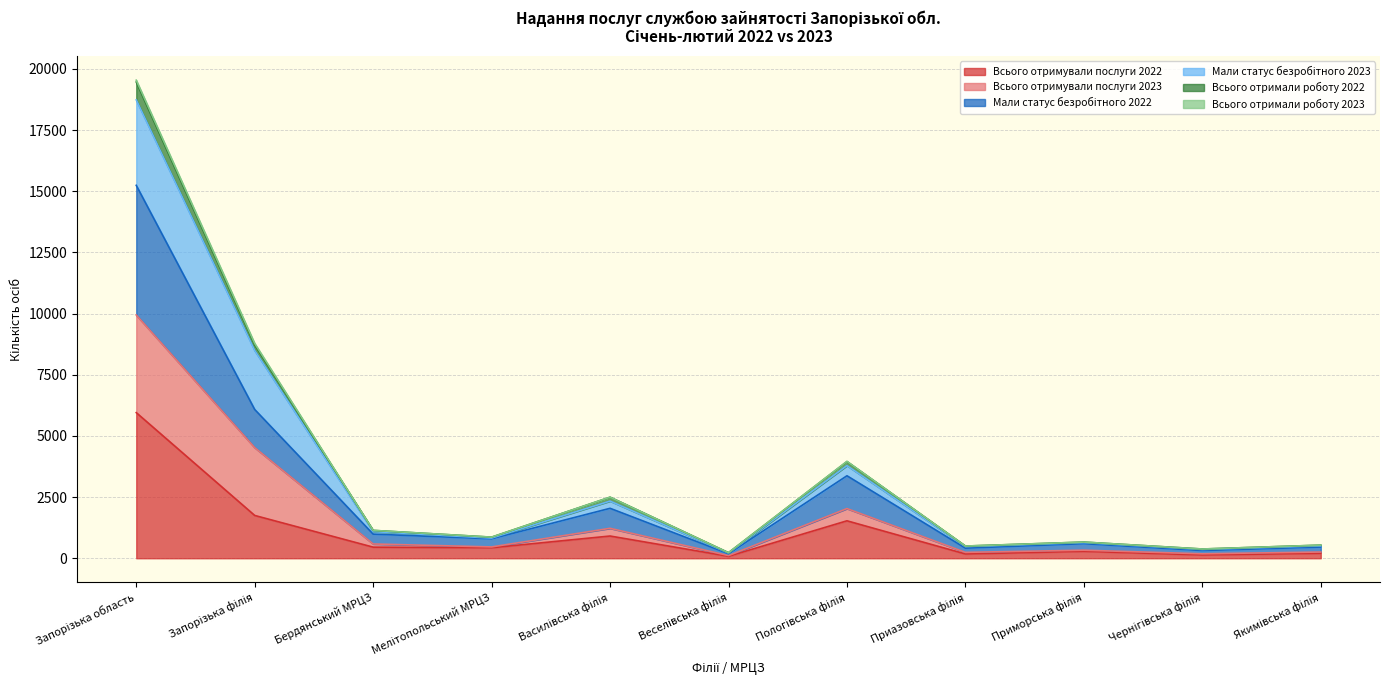

What is the label of the 6th point from the right?

Веселівська філія